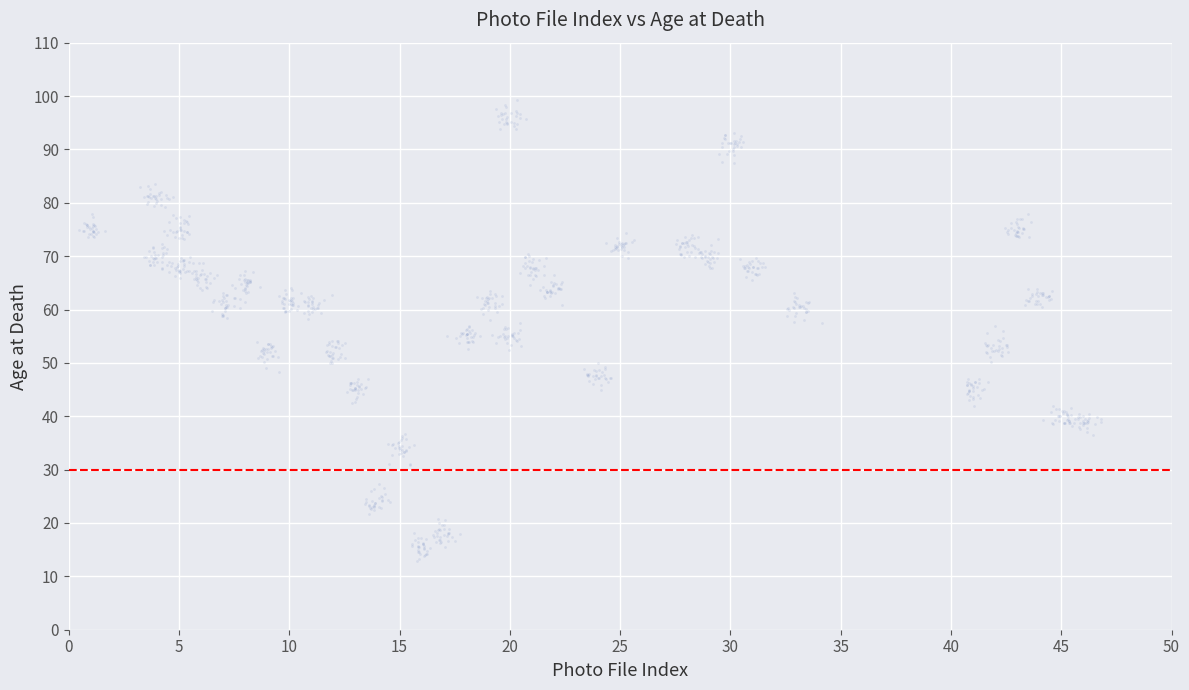

What is the range of X values (max minus min)?

46.3